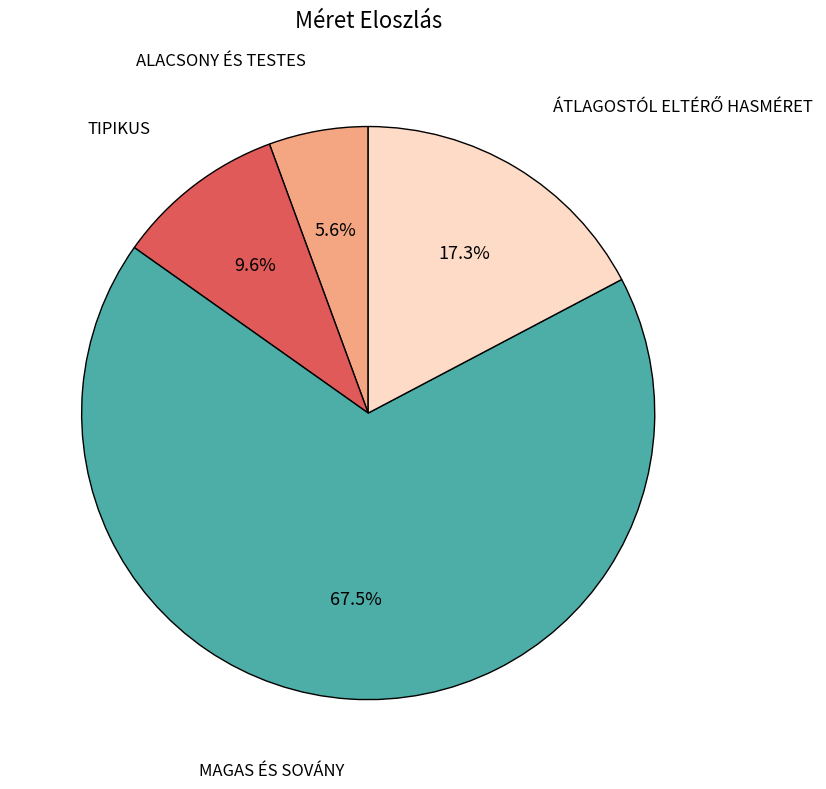

Is there a majority slice in this chart?

Yes